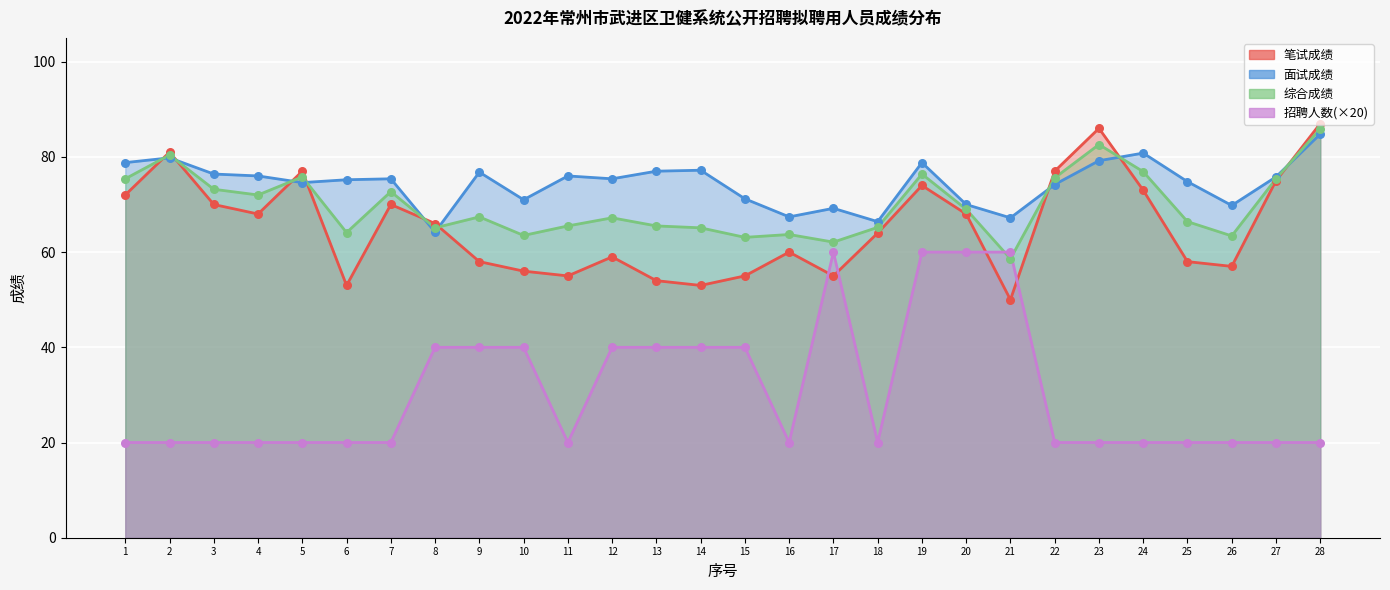

Which series reaches the minimum Y coordinate?

招聘人数